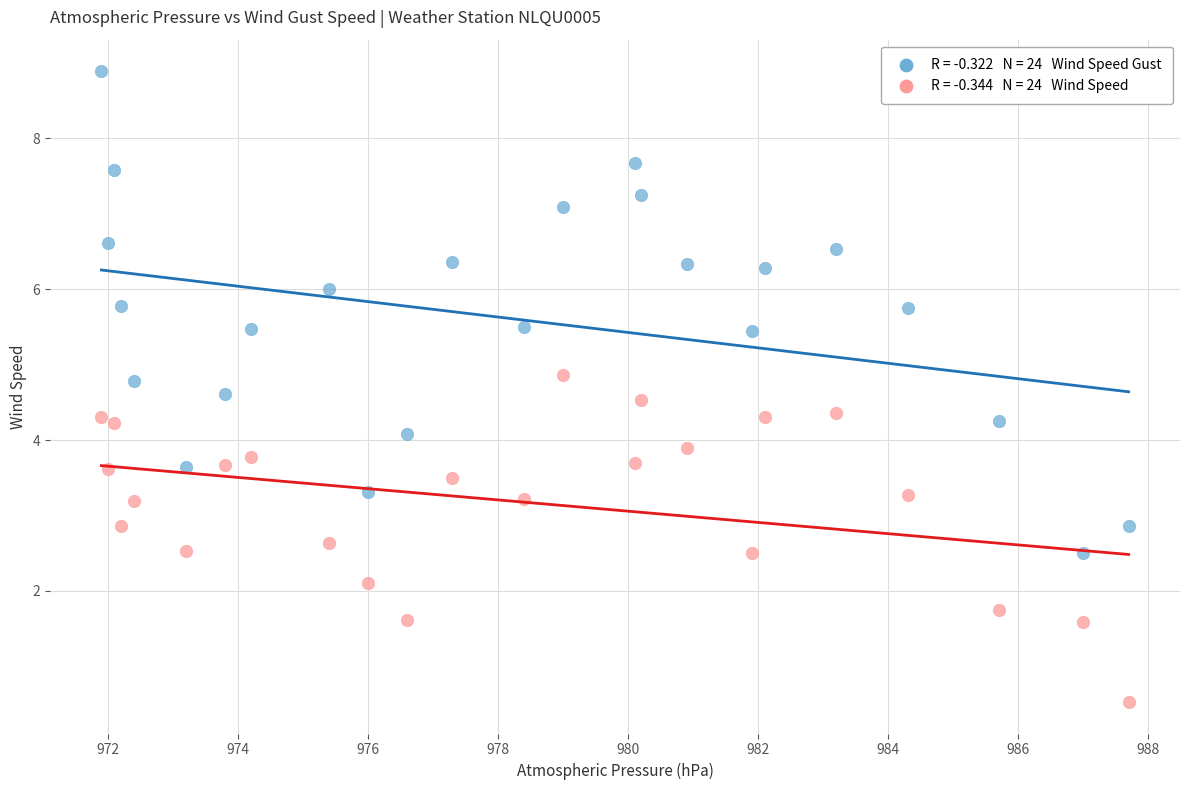

Across all data points, what is the range of Y values (max minus min)?

8.4